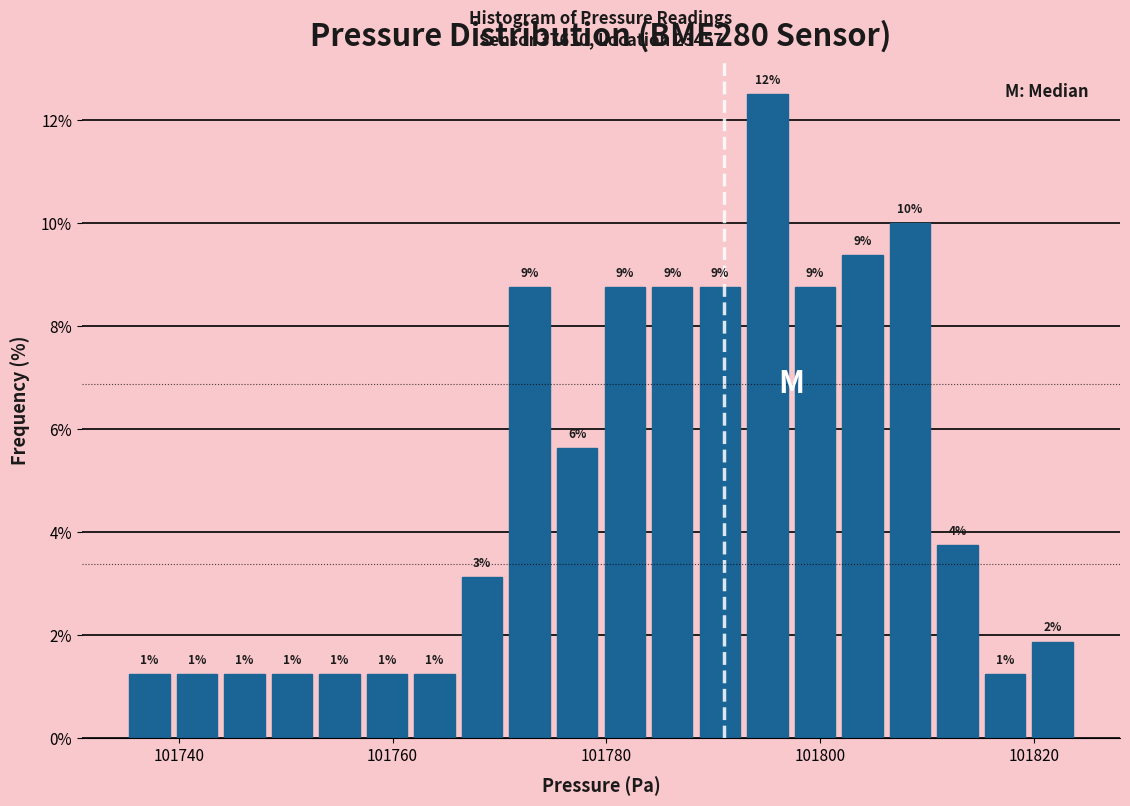

Read against the x-axis, roughly where is the centre of the tallest bar?

101796